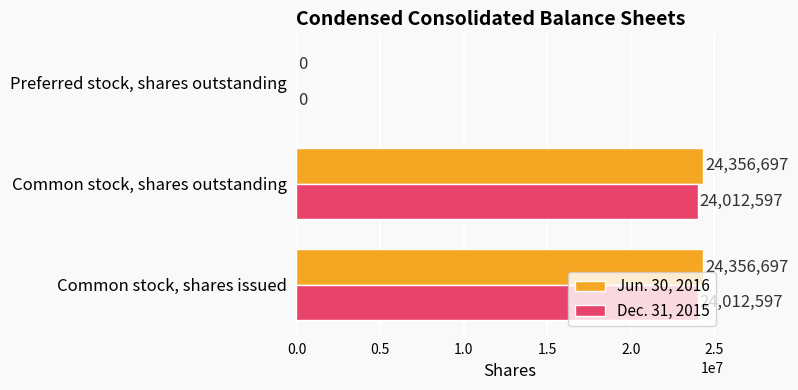

Which series changed the most between Common stock, shares issued and Preferred stock, shares outstanding?

Jun. 30, 2016